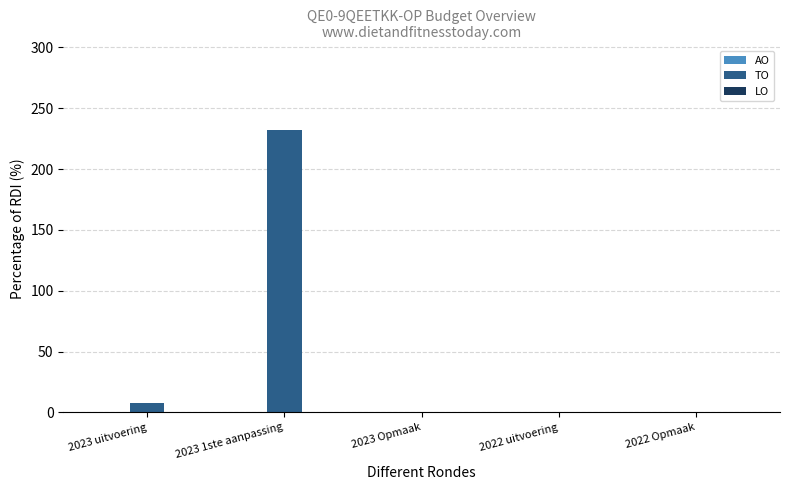

Where is the data nearest to the value 116?

2023 uitvoering